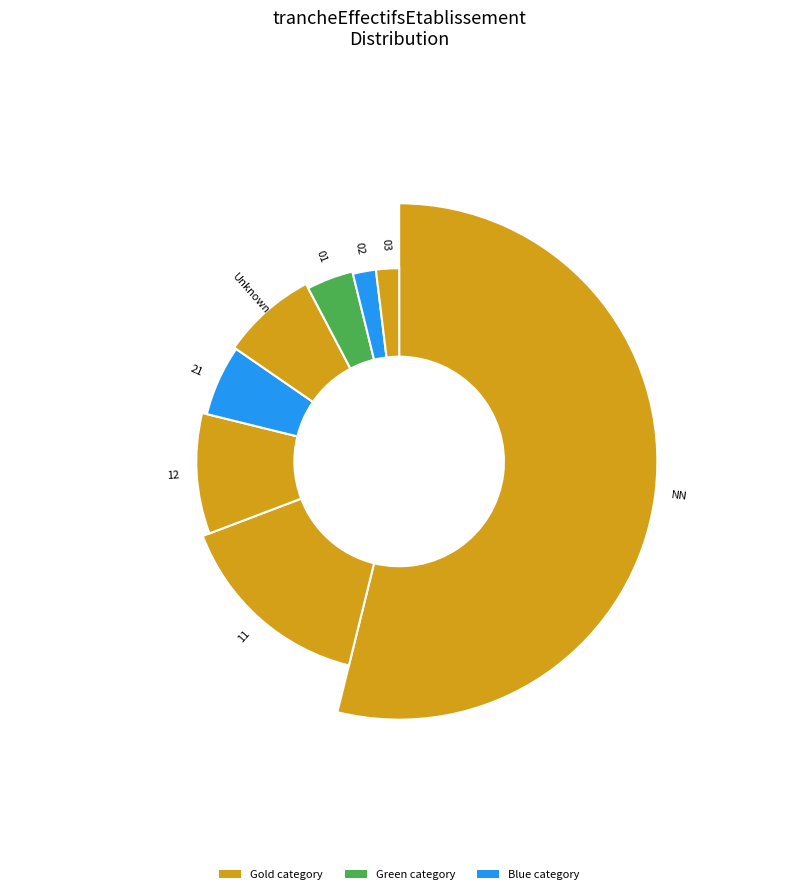

How many slices are in this pie chart?

8